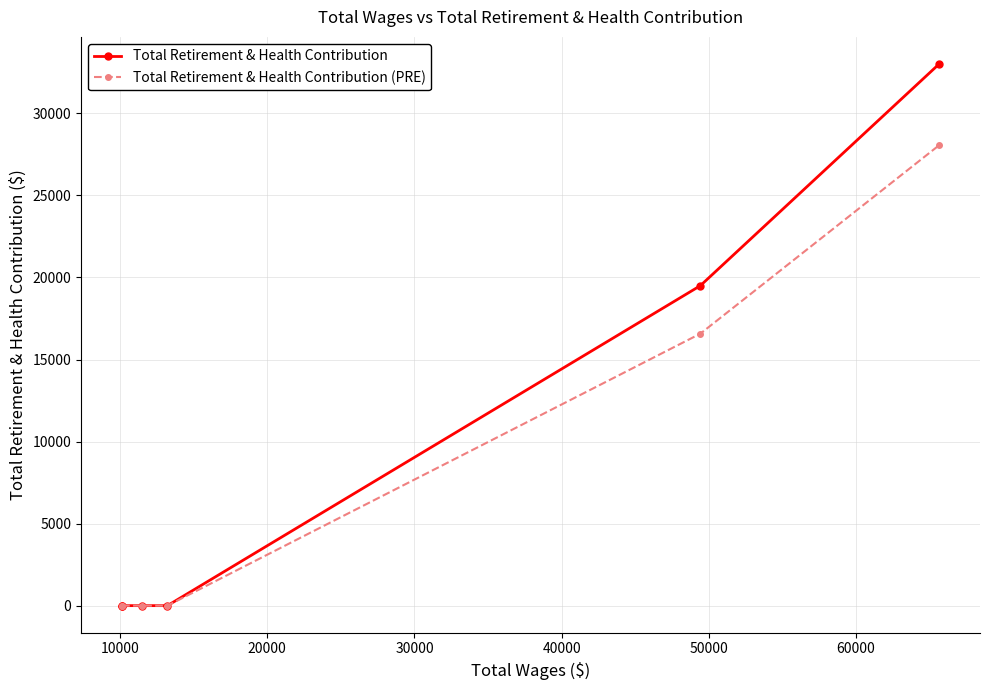

What is the sum of all Total Retirement & Health Contribution (PRE) values?

44631.8